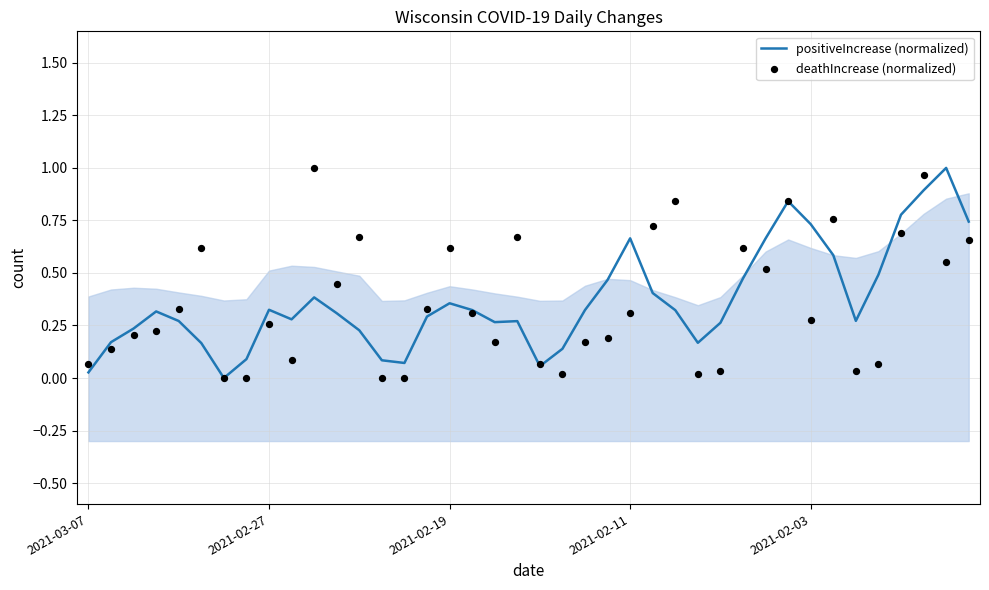

At which category is the sum across all series the highest?

37